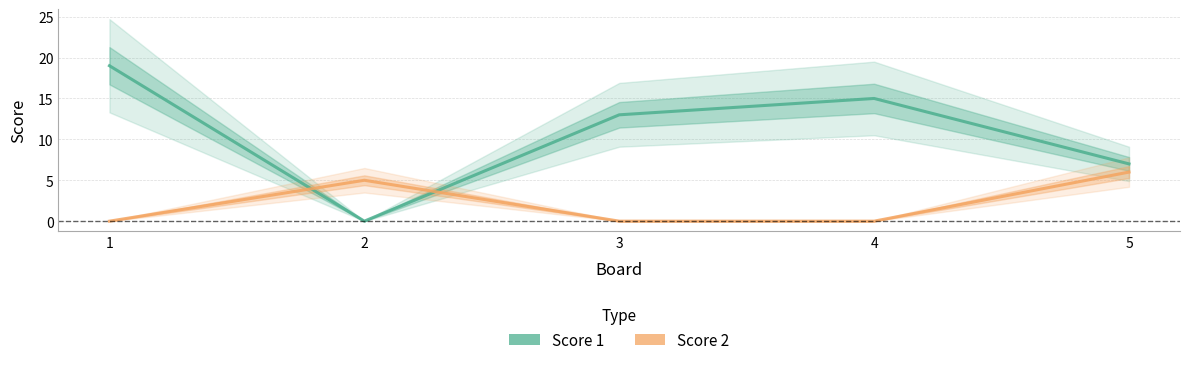

At how many categories does at least one series exceed 4?

5